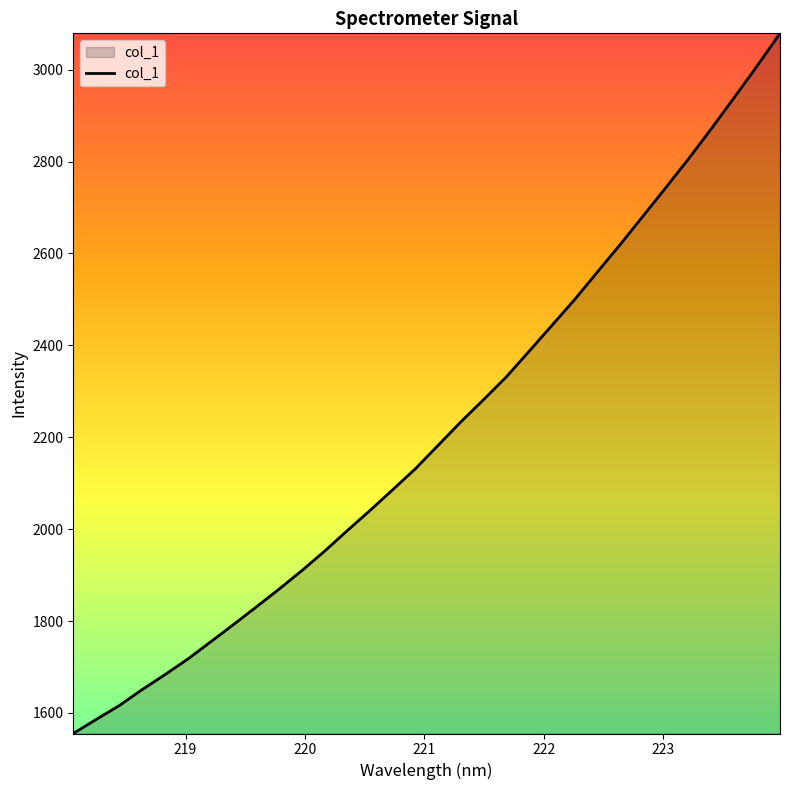

What is the difference between the second highest and second lowest values?

1422.5